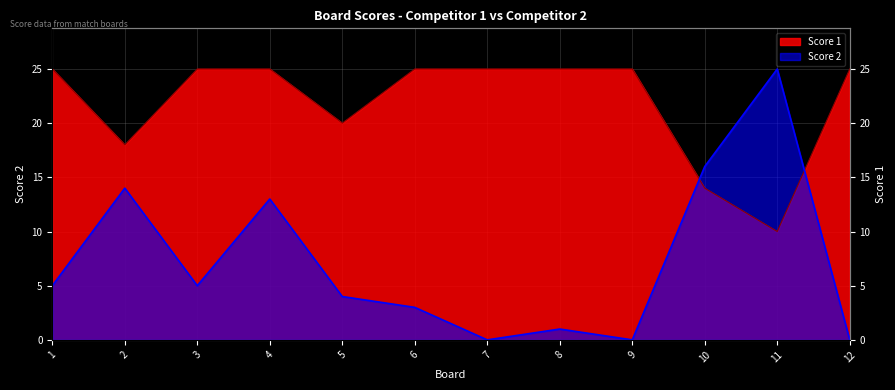

Rank the series by their average value, from lowest to highest.

Score 2, Score 1